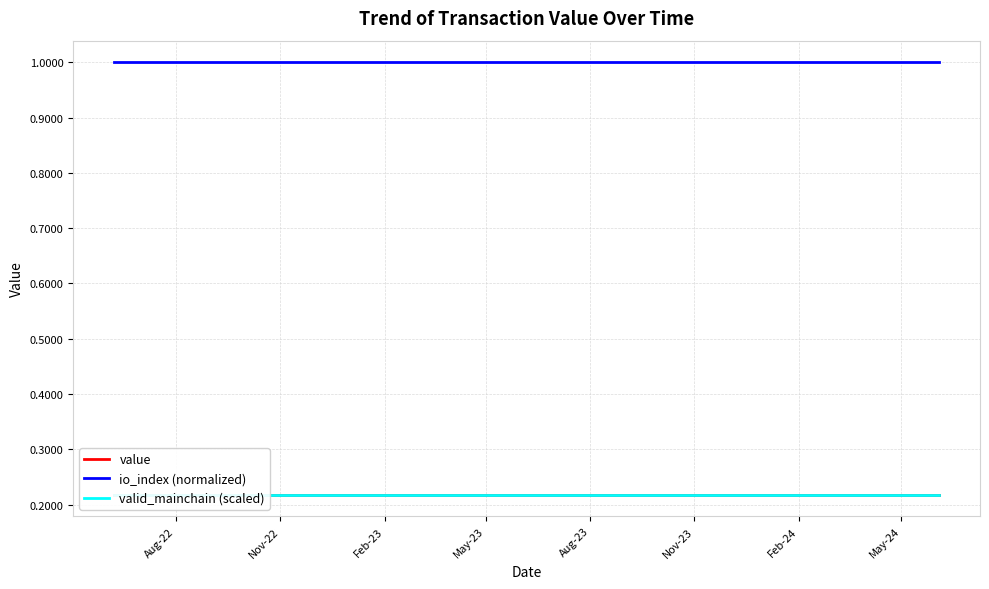

What is the label of the 21st point from the right?

Aug-23